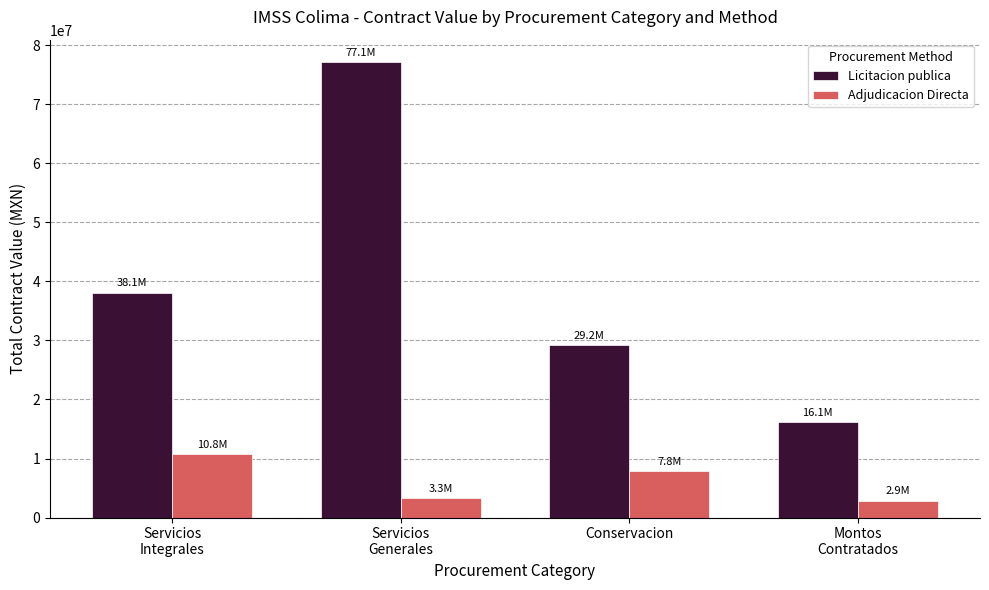

What is the difference between the highest and lowest values at Conservacion?

21346437.2